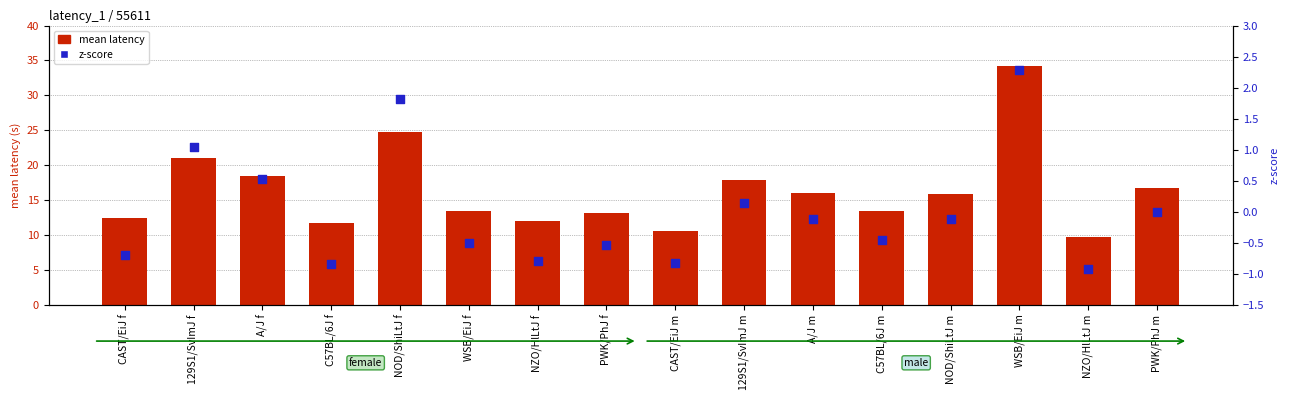

At how many categories does at least one series exceed 31?

1